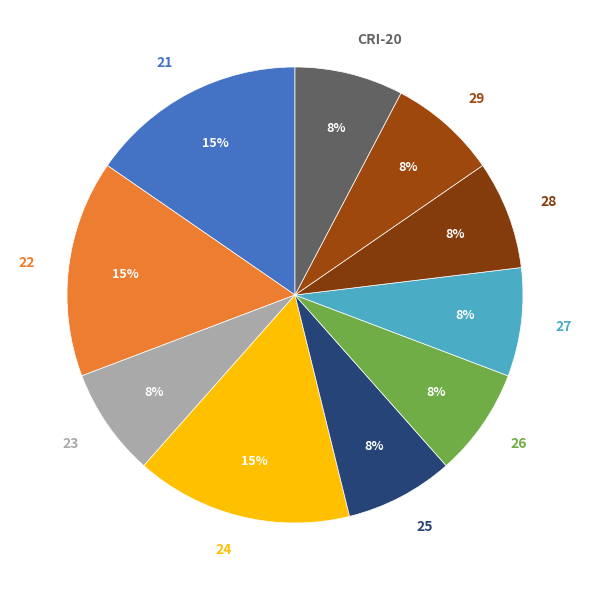

Is the sum of 21 and 26 greater than half?

No